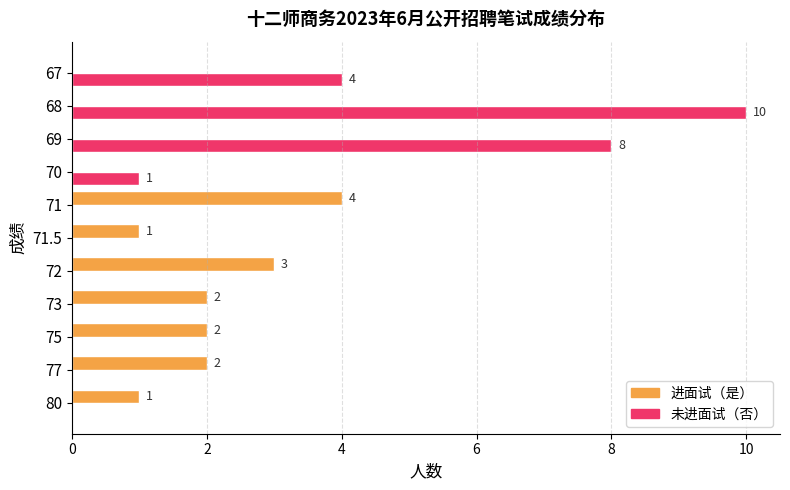

Where is 未进面试（否） nearest to the value 5?

67